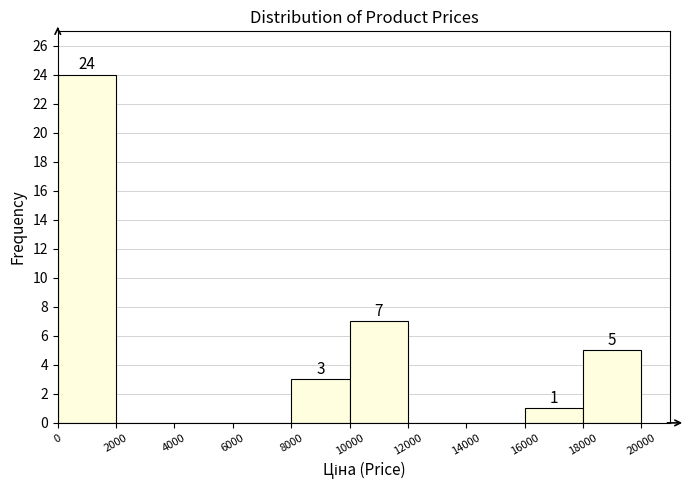

Over which range of the x-axis is the bar tallest?

0 to 2000